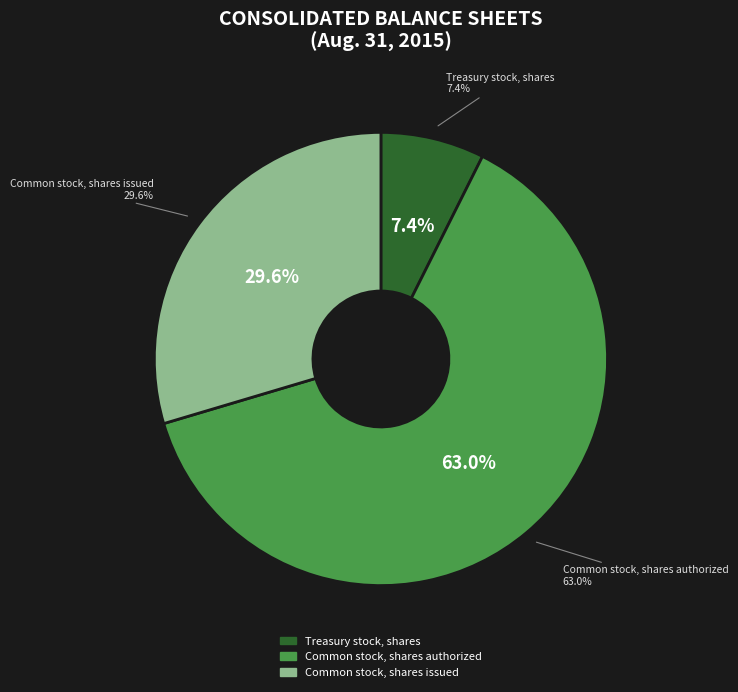

Is Common stock, shares authorized the majority of the pie?

Yes